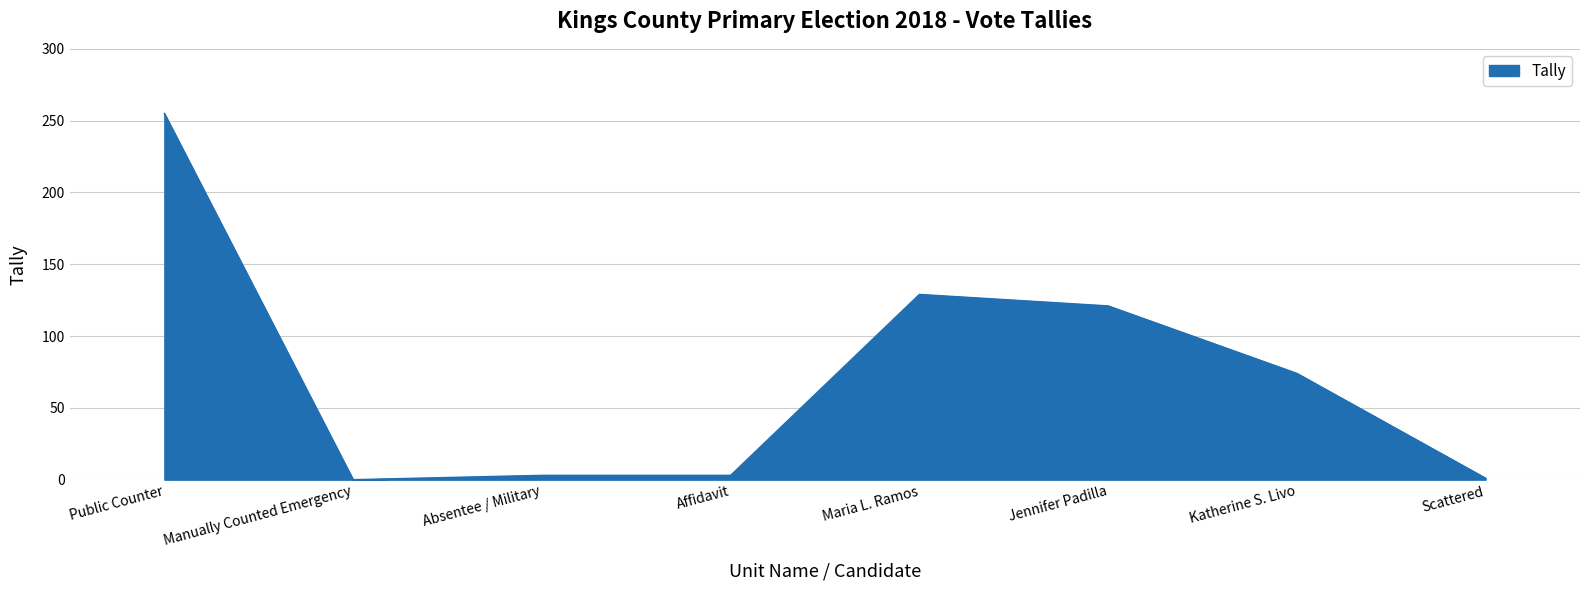

True or false: there are more than 2 points higher than both neighbors.

False